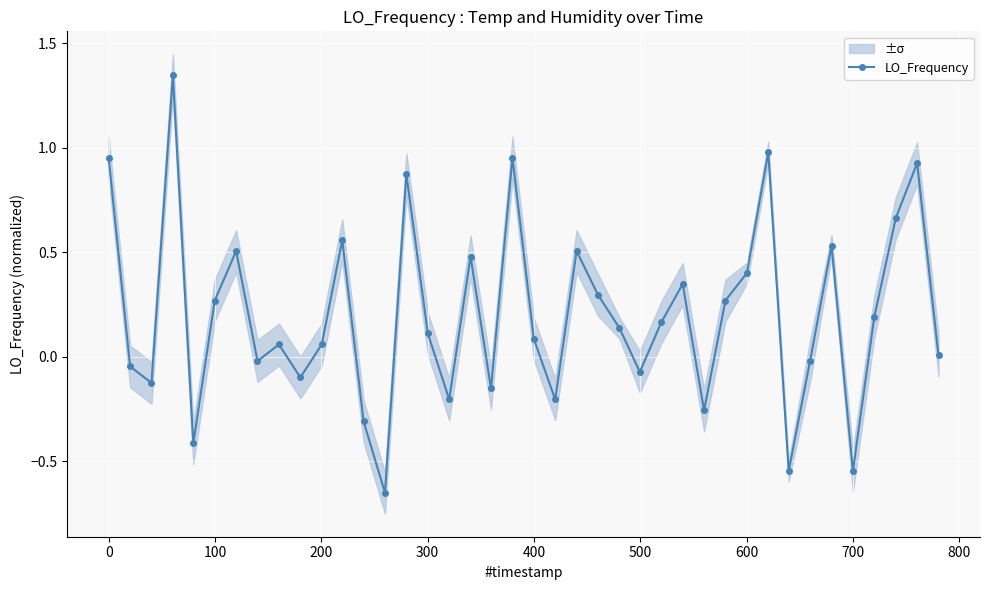

How many interior local valleys does the LO_Frequency series have?

12